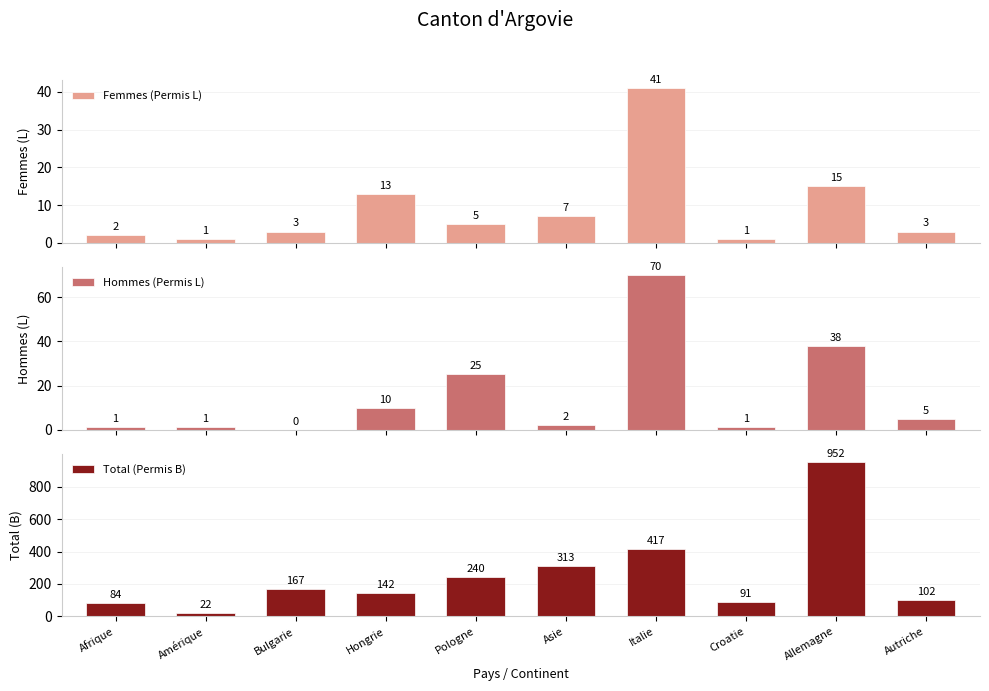

Which has a higher value, Afrique or Amérique?

Afrique